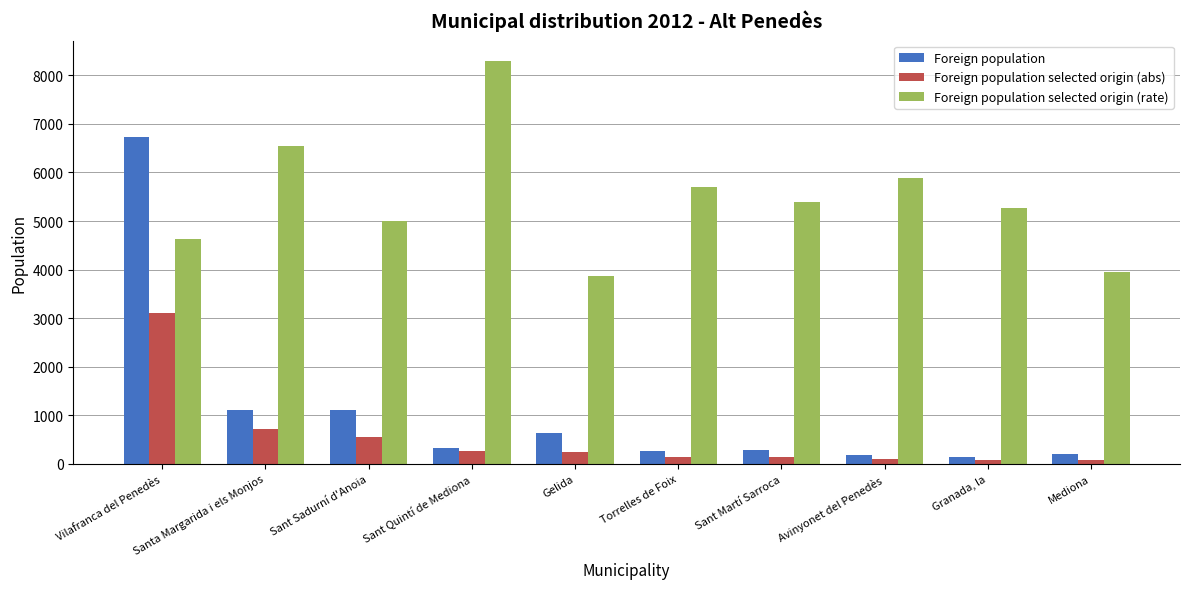

Which series changed the most between Avinyonet del Penedès and Mediona?

Foreign population selected origin (rate)